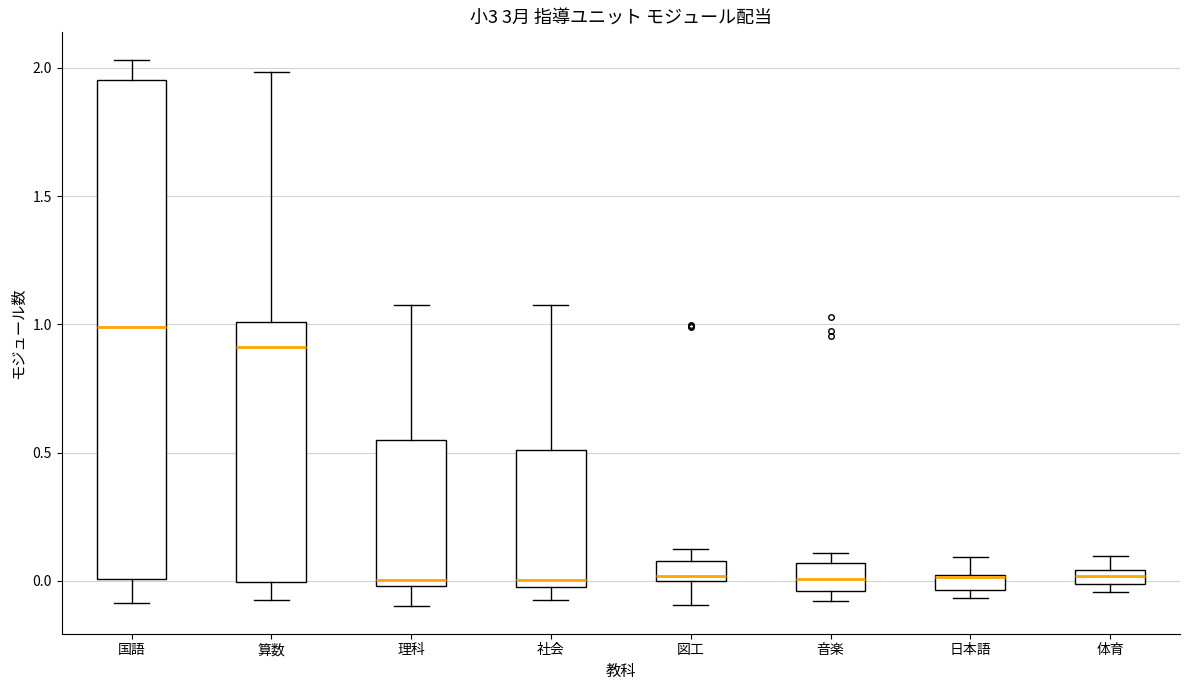

Which box is the tallest, from its lower edge to its upper edge?

国語